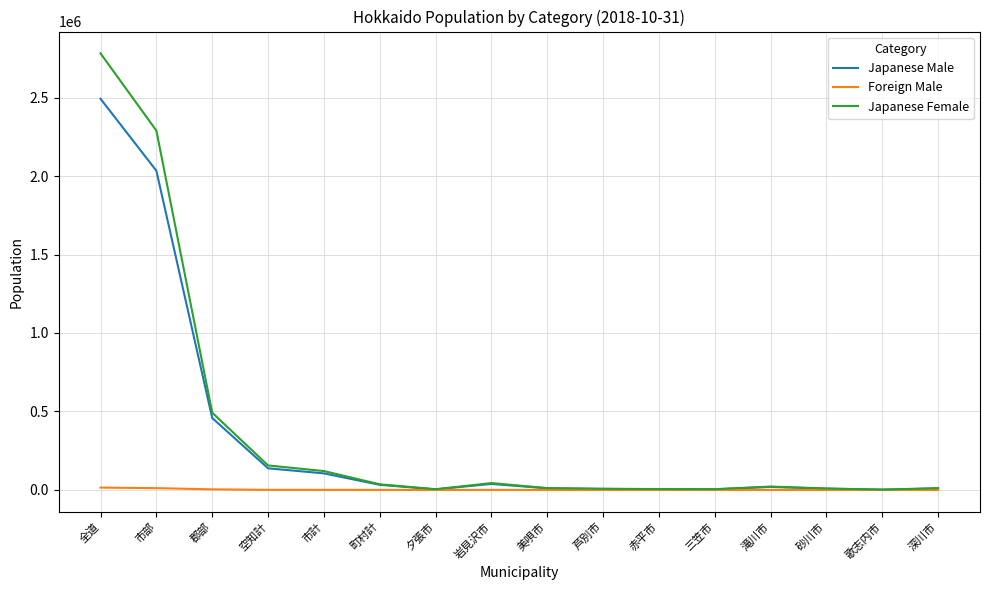

Which series has the largest total across all categories?

Japanese Female